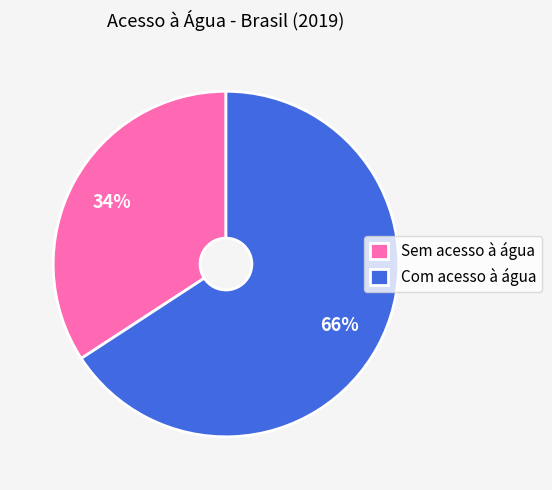

To the nearest percent, what is the difference between the largest and smallest slice percentages?

32%